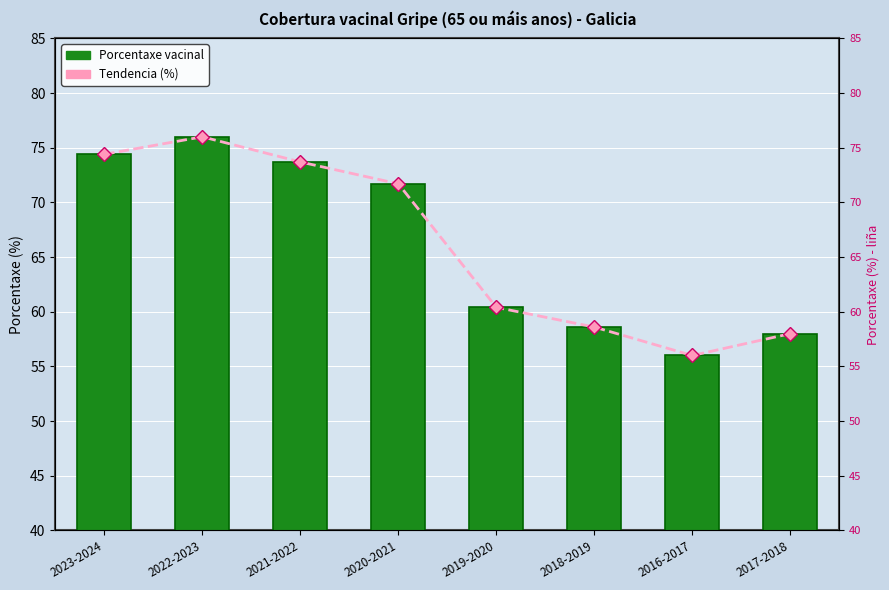

At how many categories does at least one series exceed 66?

4